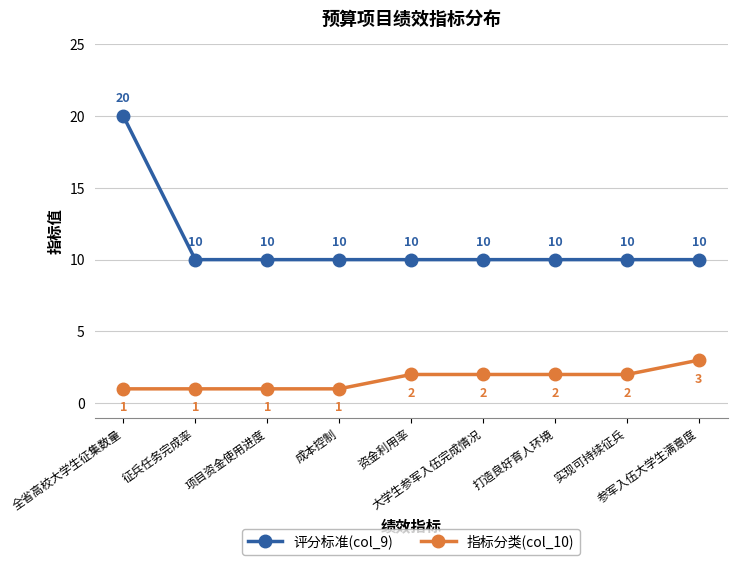

What value does the 指标分类(col_10) series have at 打造良好育人环境?

2